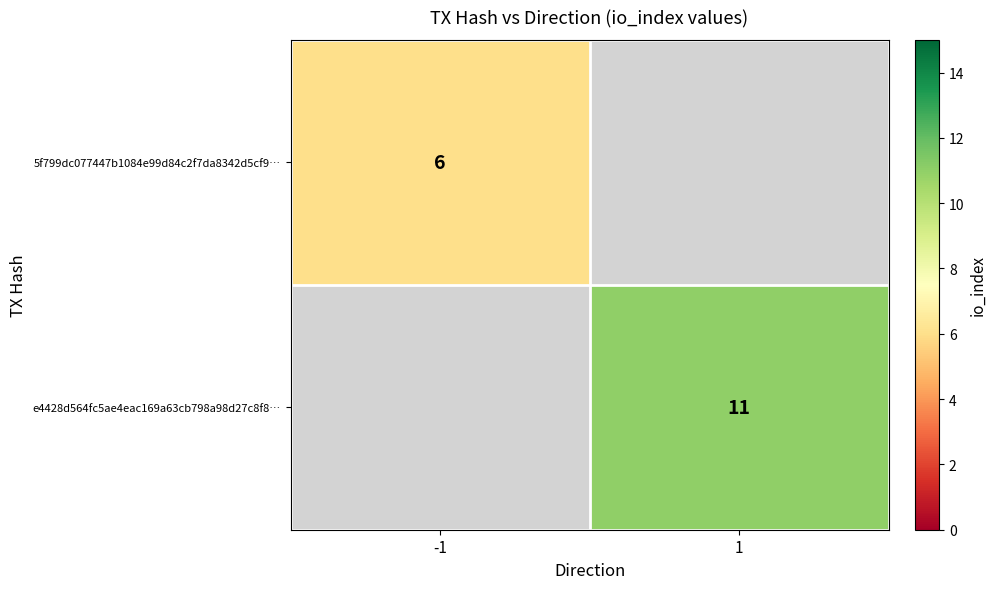

The e4428d564fc5ae4eac169a63cb798a98d27c8f8… series shows 4 at 1. True or false?

False